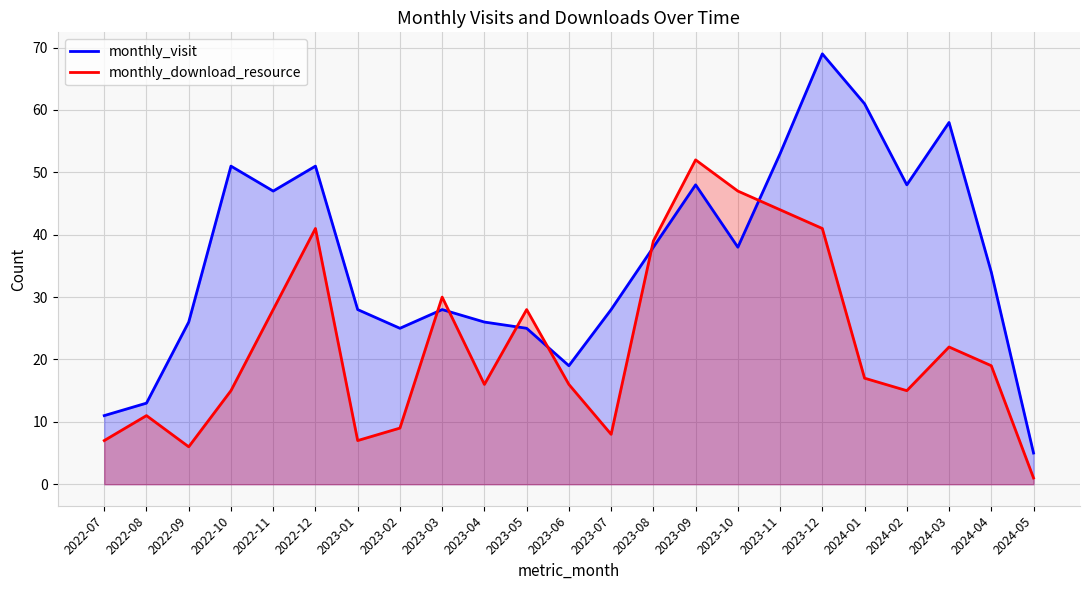

Does the chart have visible grid lines?

Yes